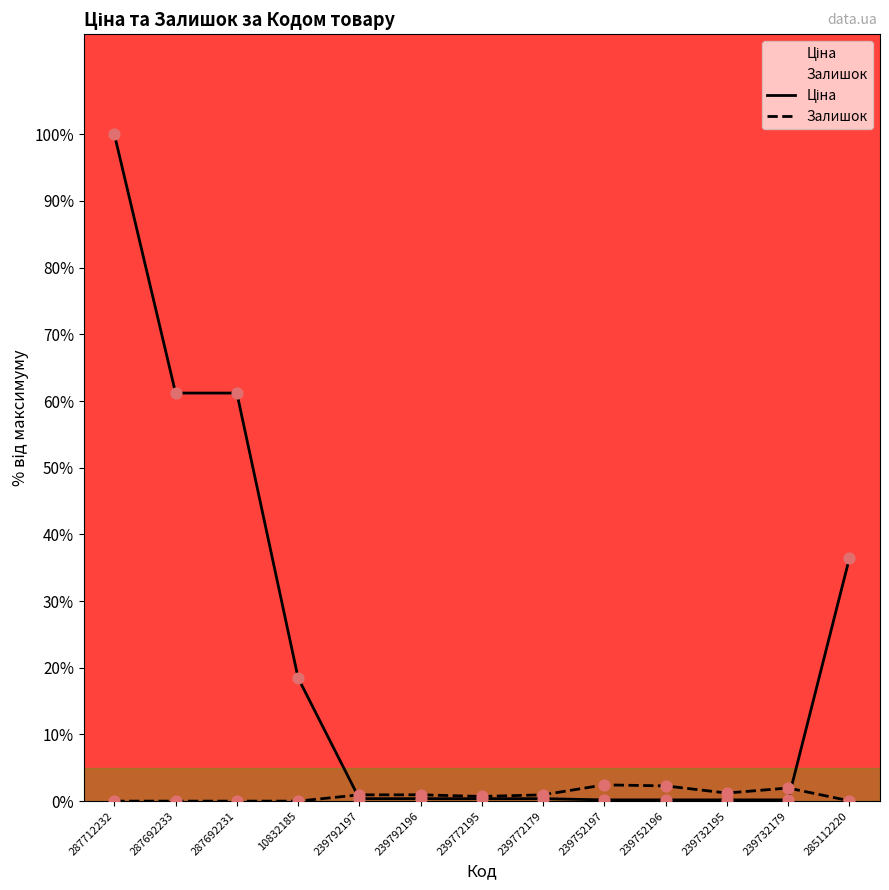

Which series has the widest spread of Y values?

Ціна